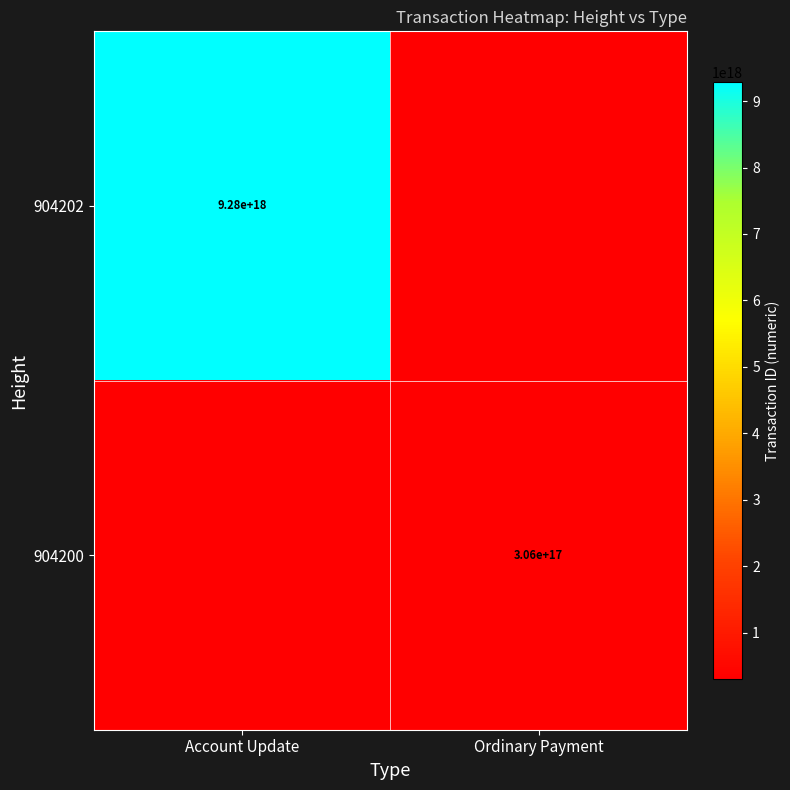

True or false: 904200 has a value of 193277693928082304 at Ordinary Payment.

False